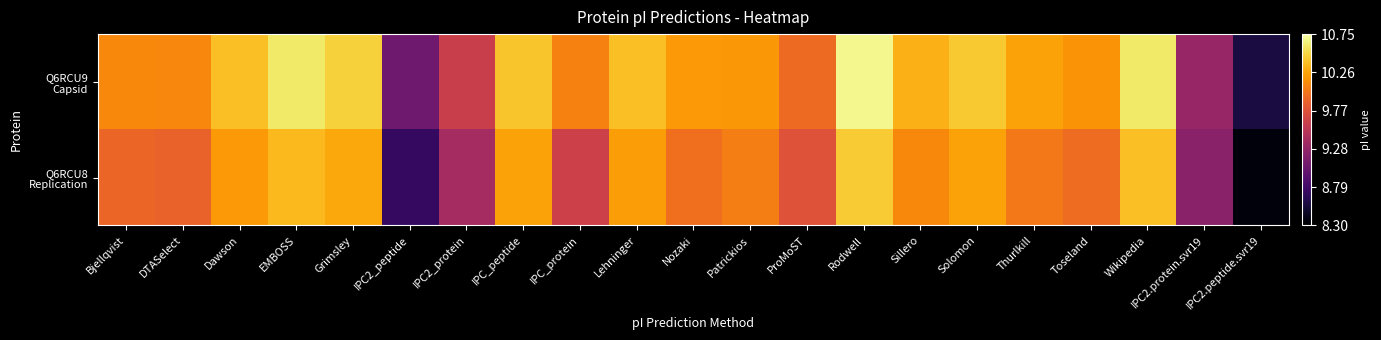

Which series changed the most between IPC_peptide and Sillero?

Q6RCU8 Replication